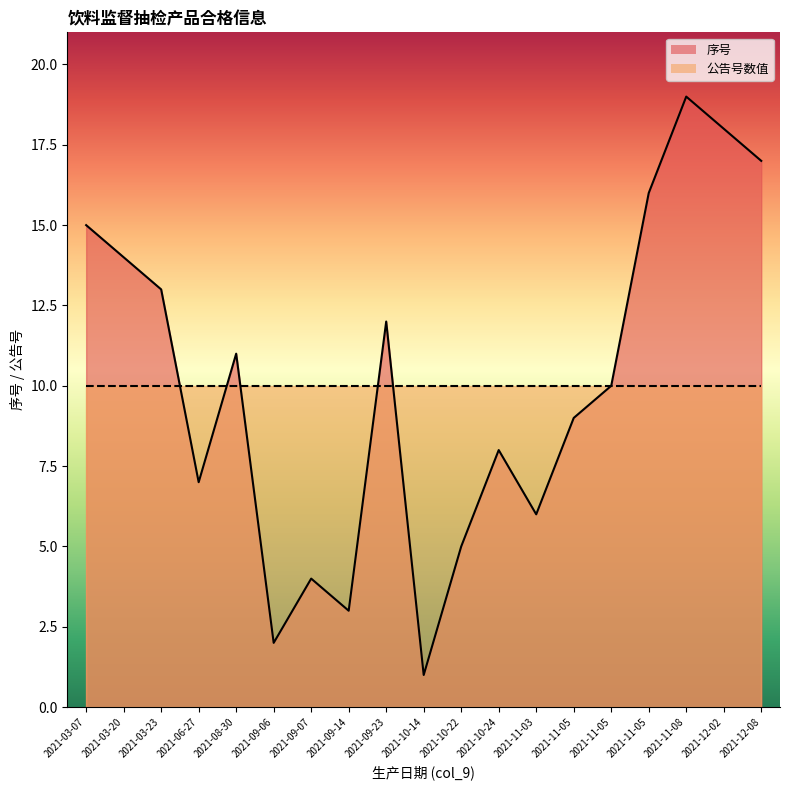

What is the sum of all 序号_line values?

190